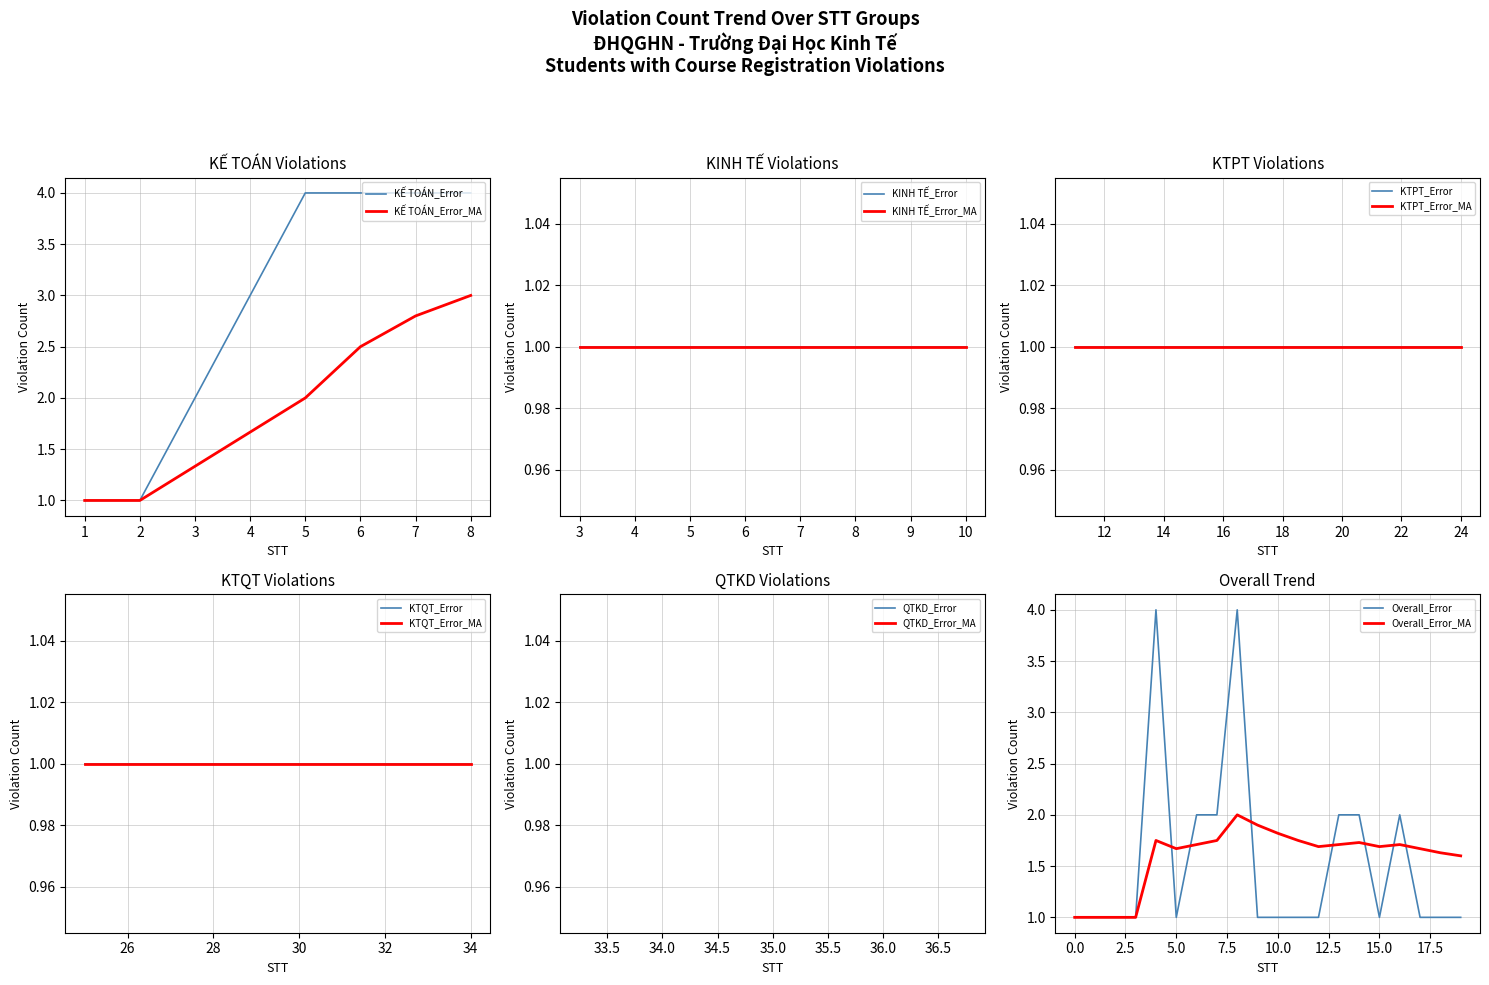

True or false: Overall_Error_MA has a value of 1.7 at 5.0.

True